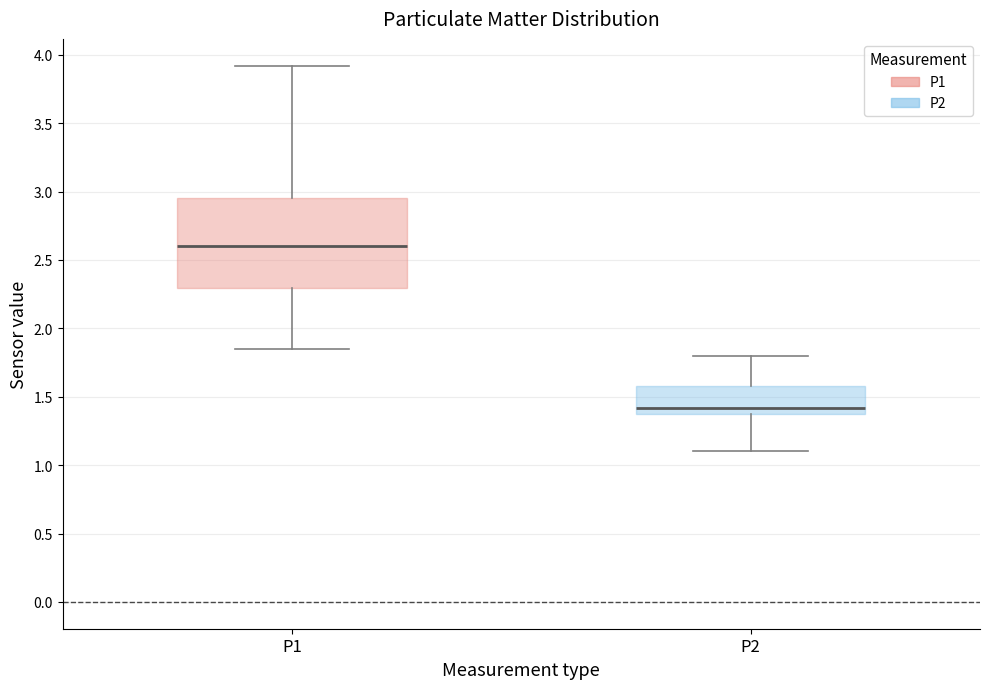

Reading left to right, read every box against the y-axis: the position of its median line, the range the box covers, and the ends of its whiskers. The values are not printed on the chart, so give them approximately, as read against the axis.

P1: median 2.60, box 2.30 to 2.95, whiskers 1.85 to 3.90
P2: median 1.40 (just above the box's lower edge), box 1.40 to 1.60, whiskers 1.10 to 1.80